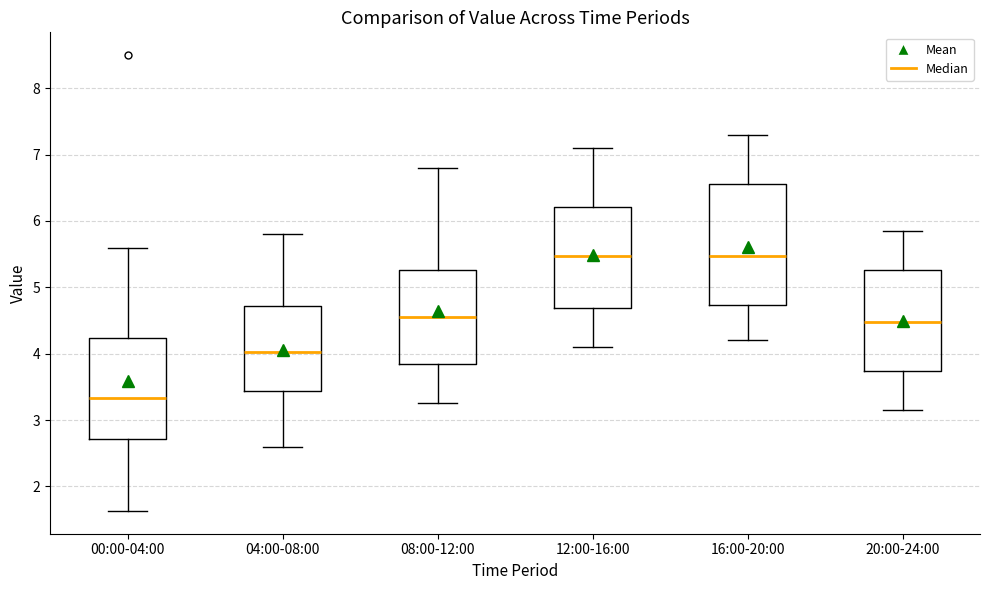

Reading left to right, read every box against the y-axis: the position of its median line, the range the box covers, and the ends of its whiskers. The values are not printed on the chart, so give them approximately, as read against the axis.

00:00-04:00: median 3.3, box 2.7 to 4.2, whiskers 1.6 to 5.6
04:00-08:00: median 4.0, box 3.4 to 4.7, whiskers 2.6 to 5.8
08:00-12:00: median 4.6, box 3.8 to 5.3, whiskers 3.3 to 6.8
12:00-16:00: median 5.5, box 4.7 to 6.2, whiskers 4.1 to 7.1
16:00-20:00: median 5.5, box 4.7 to 6.6, whiskers 4.2 to 7.3
20:00-24:00: median 4.5, box 3.7 to 5.3, whiskers 3.2 to 5.9